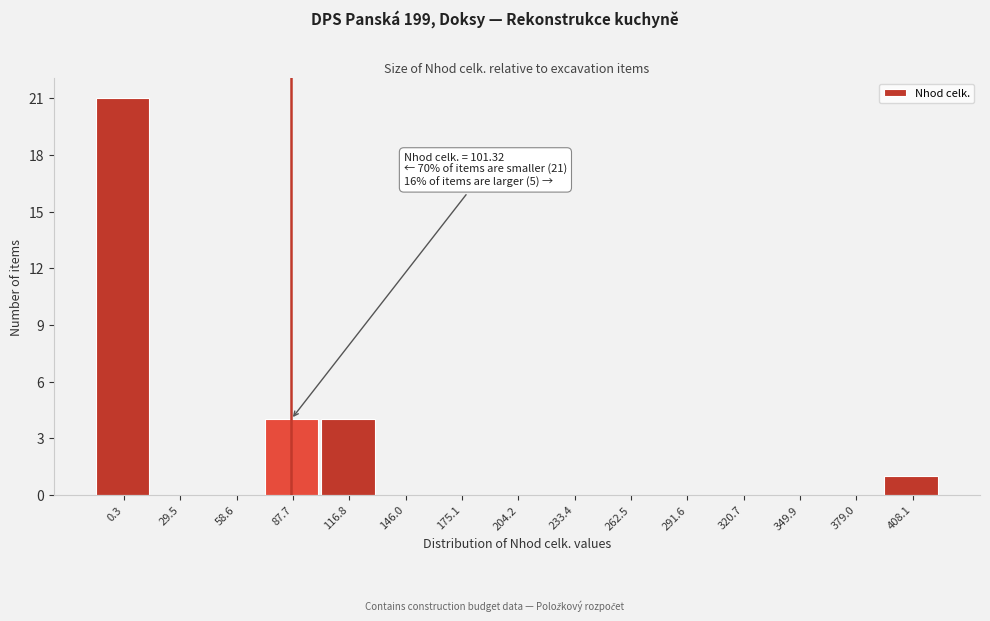

Reading right to left, list all the values displayed in this chart.

408.1=1	379.0=0	349.9=0	320.7=0	291.6=0	262.5=0	233.4=0	204.2=0	175.1=0	146.0=0	116.8=4	87.7=4	58.6=0	29.5=0	0.3=21